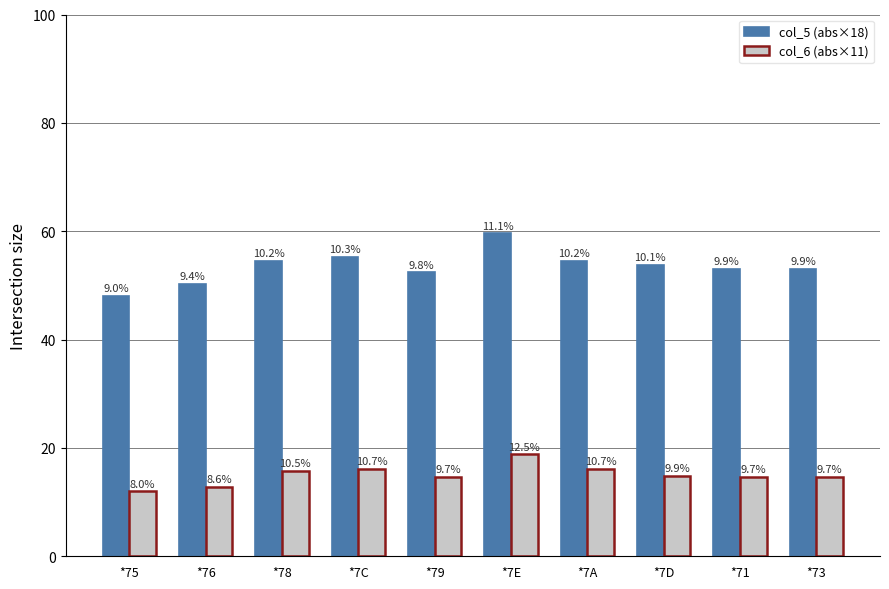

How many bars are there in each group?

2